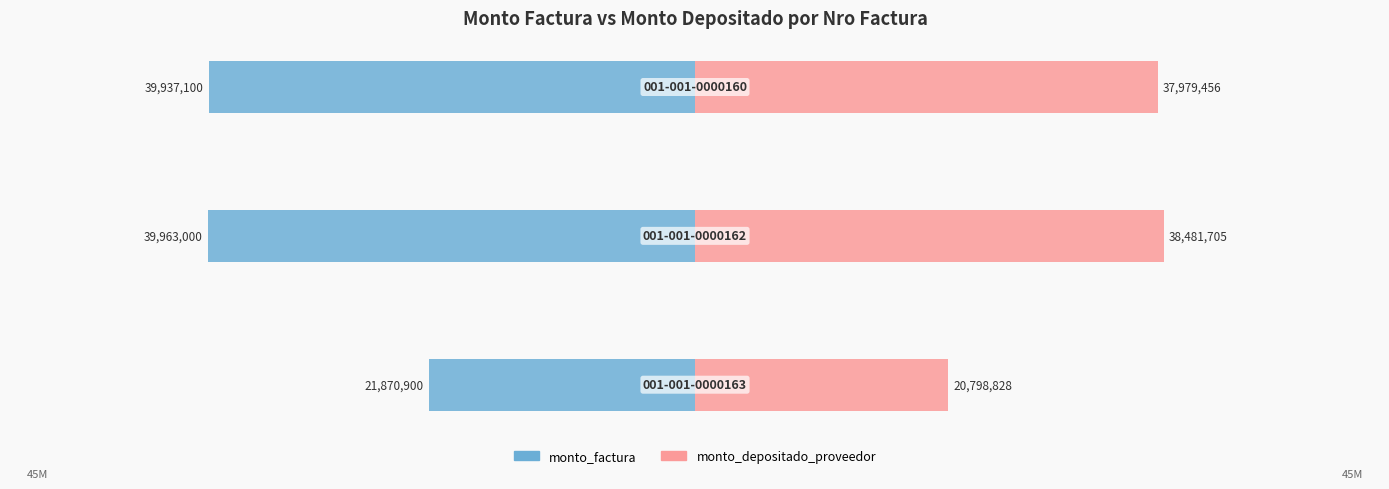

True or false: monto_factura has a value of -39963000 at 1.

True